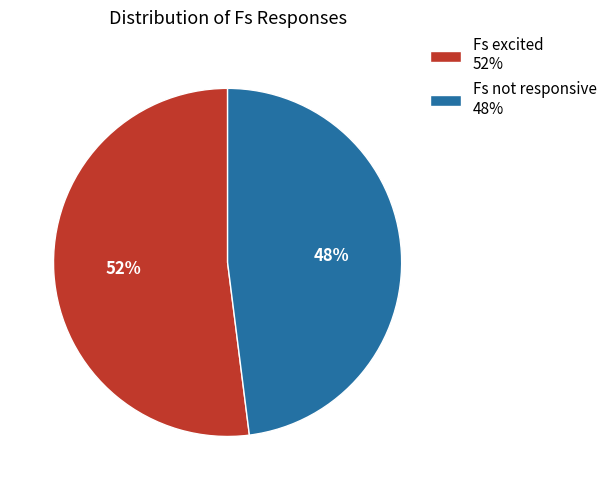

What percentage is the Fs not responsive slice, to the nearest percent?

48%